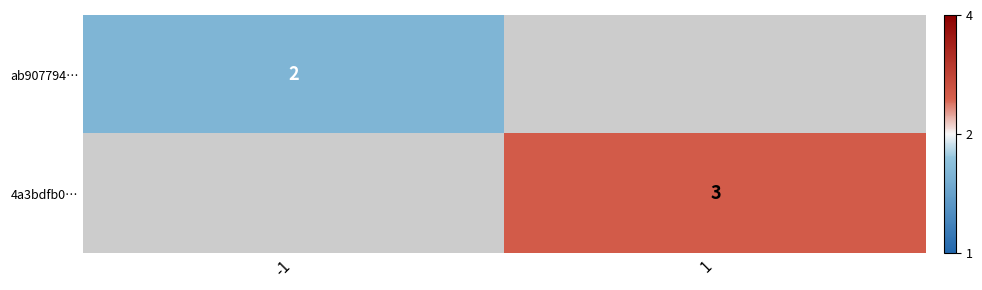

What is the lowest value of the ab907794… series?

2.0